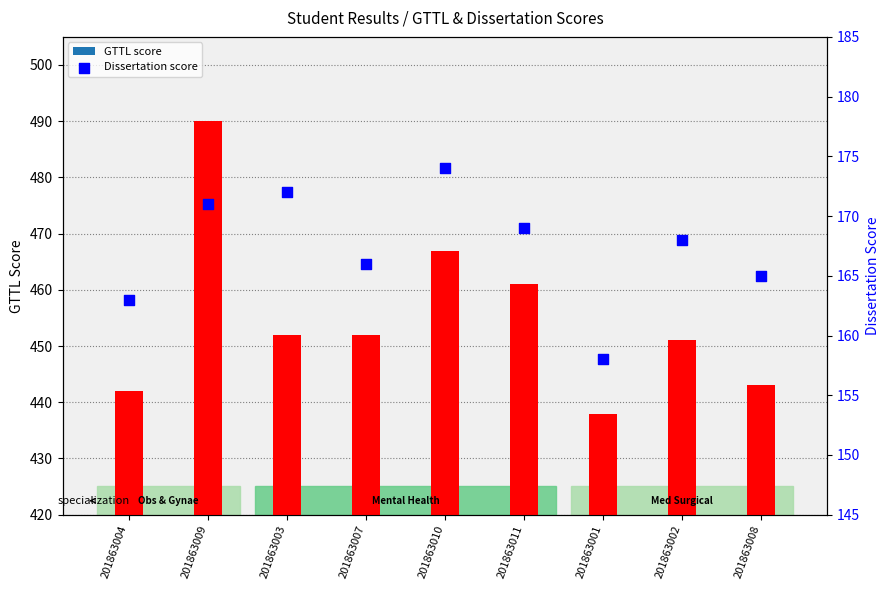

Which series has the largest total across all categories?

GTTL